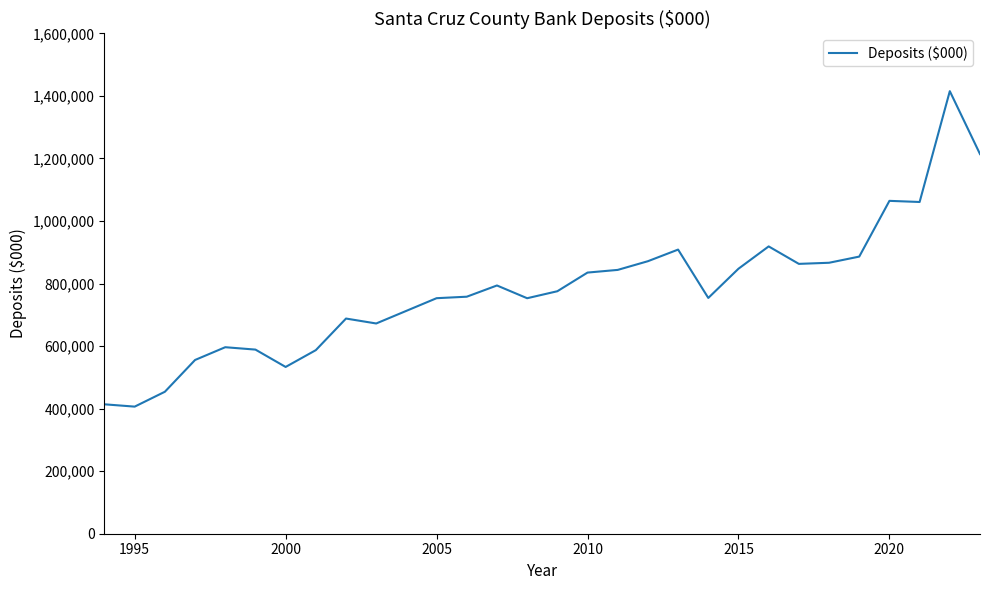

Does the chart display data point markers on the line(s)?

No